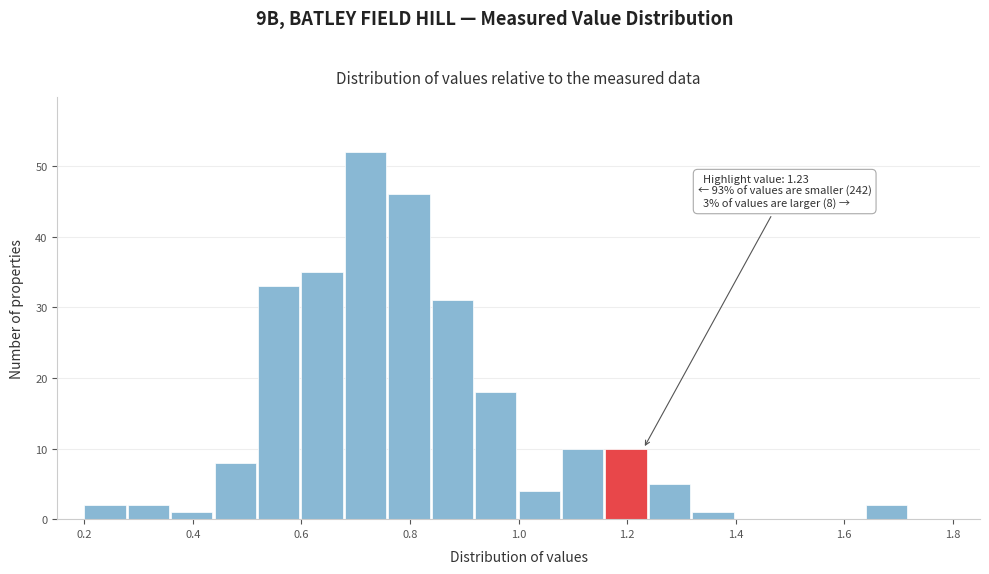

Which range on the x-axis has the tallest bar?

0.68 to 0.76